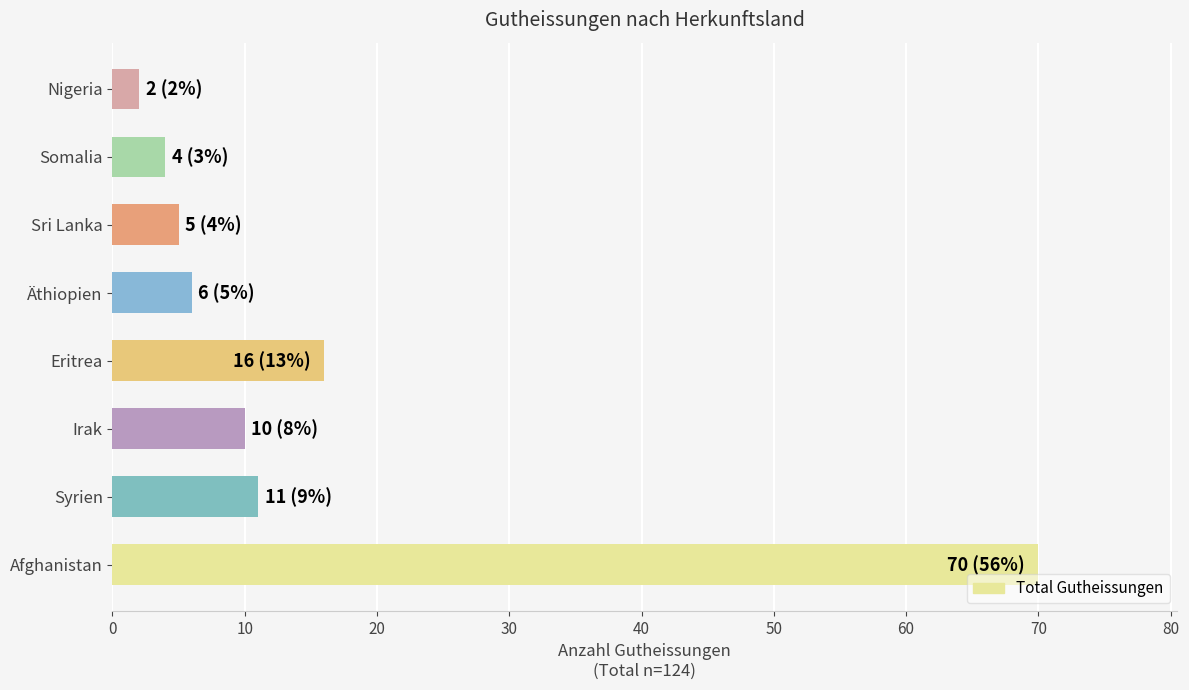

Does the chart contain stacked bars?

No